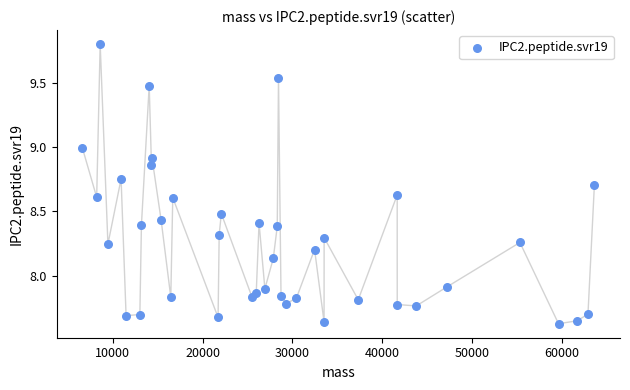

What is the range of X values (max minus min)?

57022.6